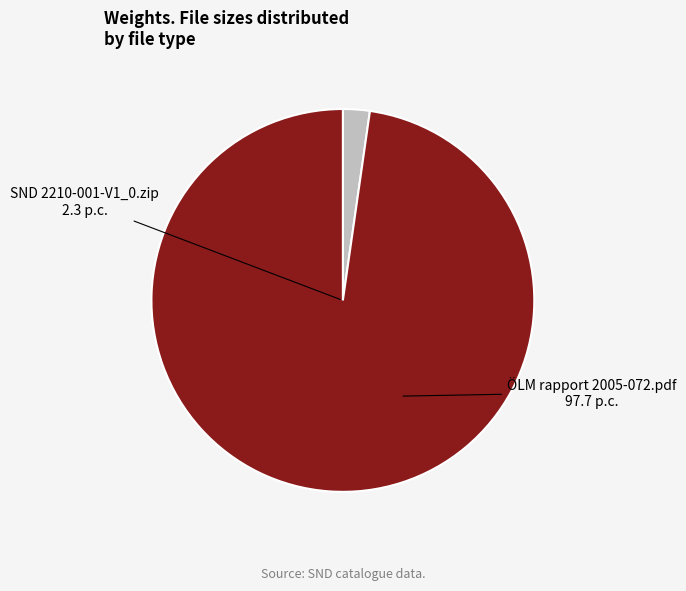

Which slice is the largest?

ÖLM rapport 2005-072.pdf